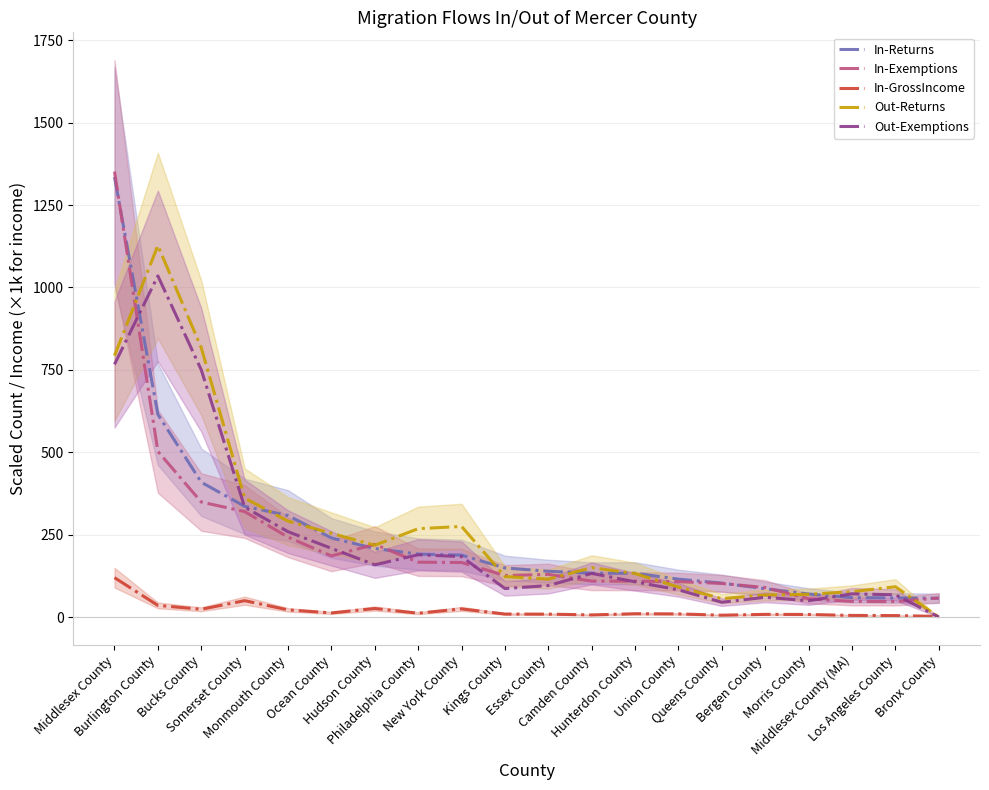

Is it true that In-Exemptions equals 349.0 at Bucks County?

True